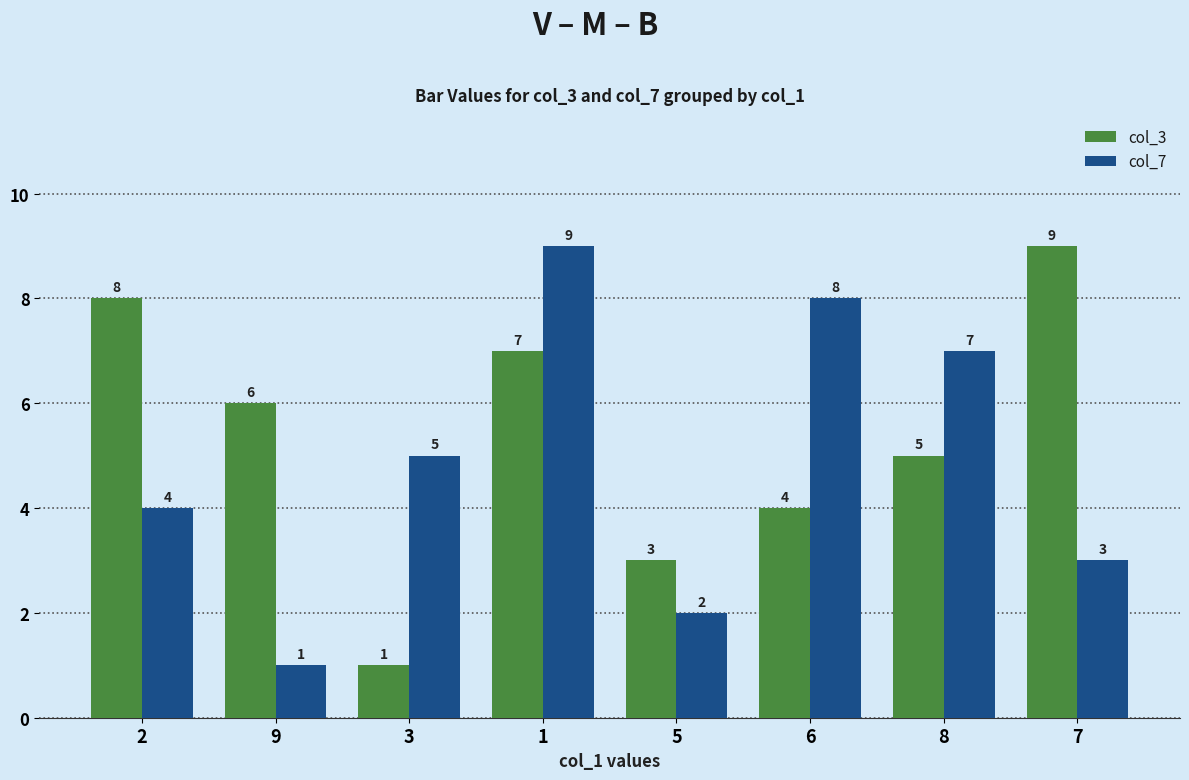

Is it true that col_3 equals 2 at 8?

False